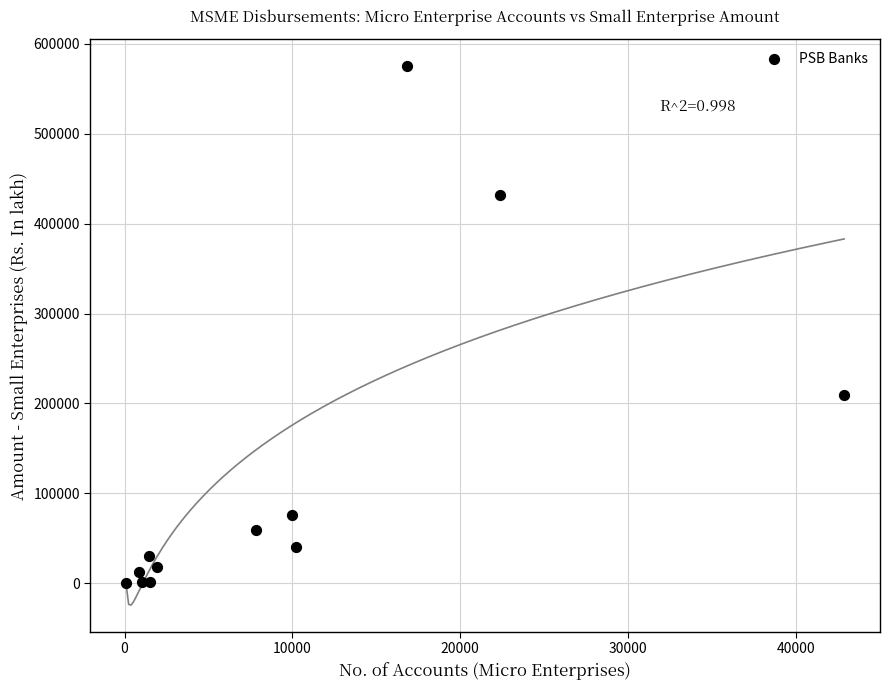

What is the average Y value?

121220.2